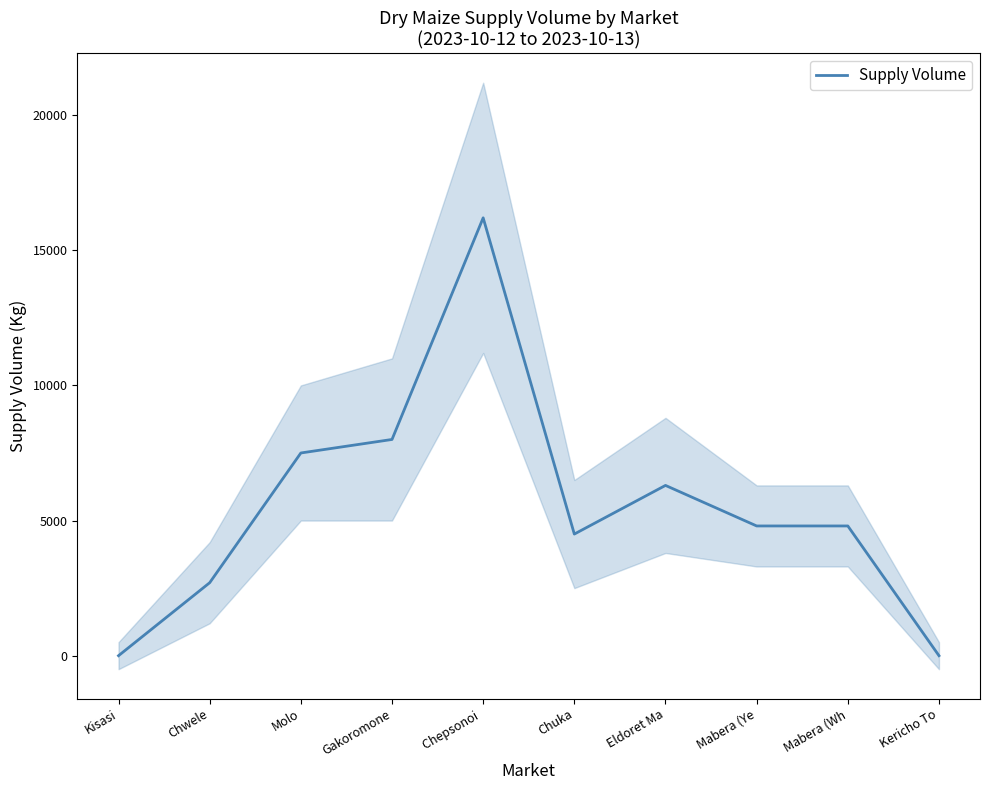

Between Molo and Chepsonoi , which is larger?

Chepsonoi 